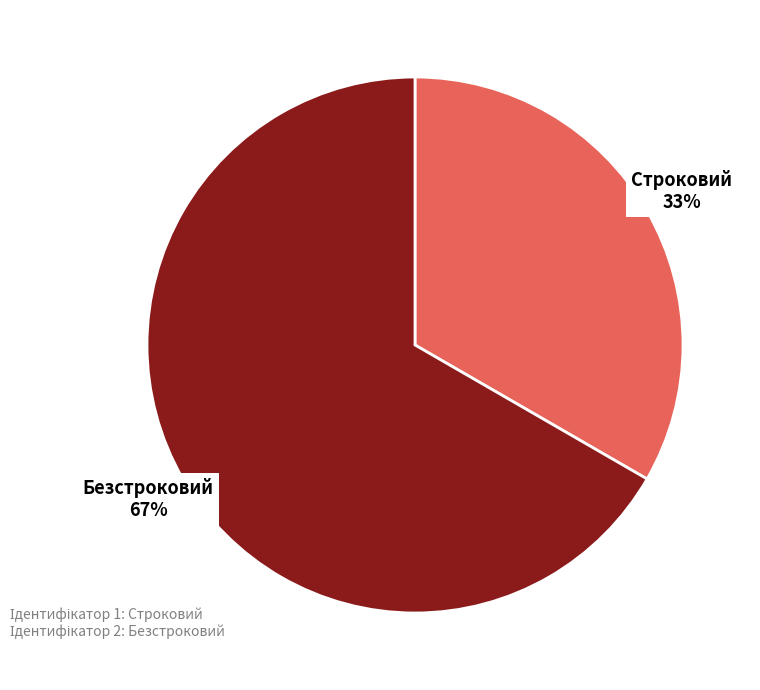

Does Безстроковий represent more than half of the total?

Yes